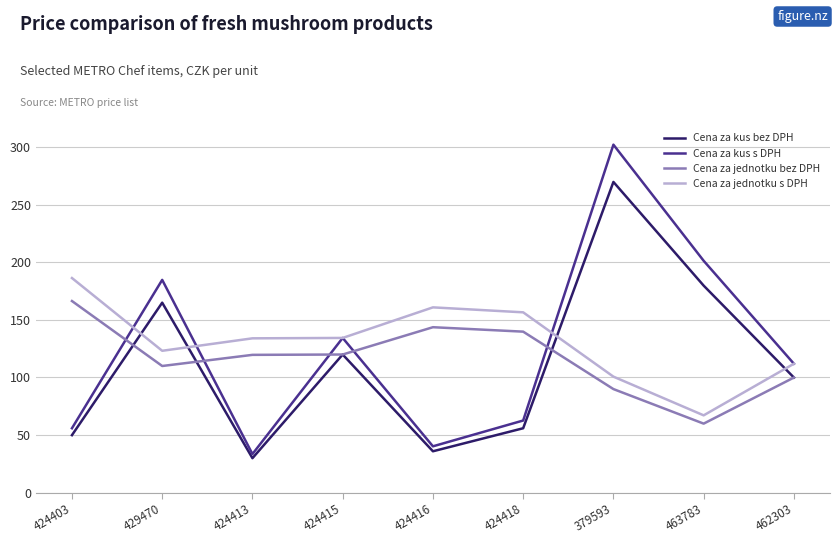

Rank the series by their maximum value, from lowest to highest.

Cena za jednotku bez DPH, Cena za jednotku s DPH, Cena za kus bez DPH, Cena za kus s DPH